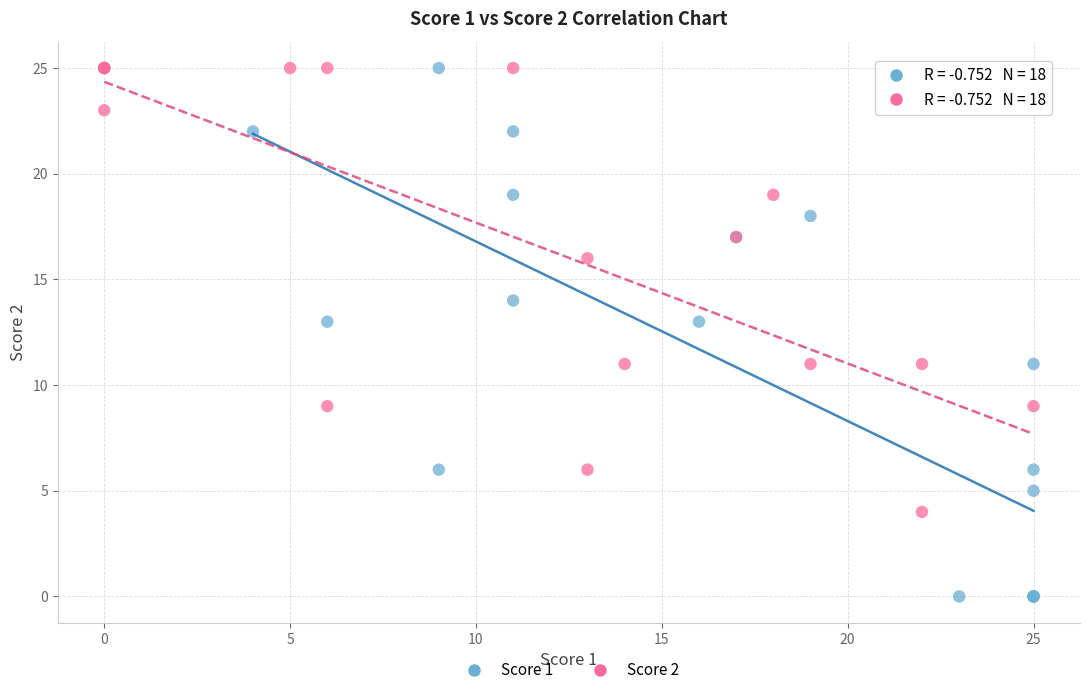

Which series has the widest spread of Y values?

Score 1